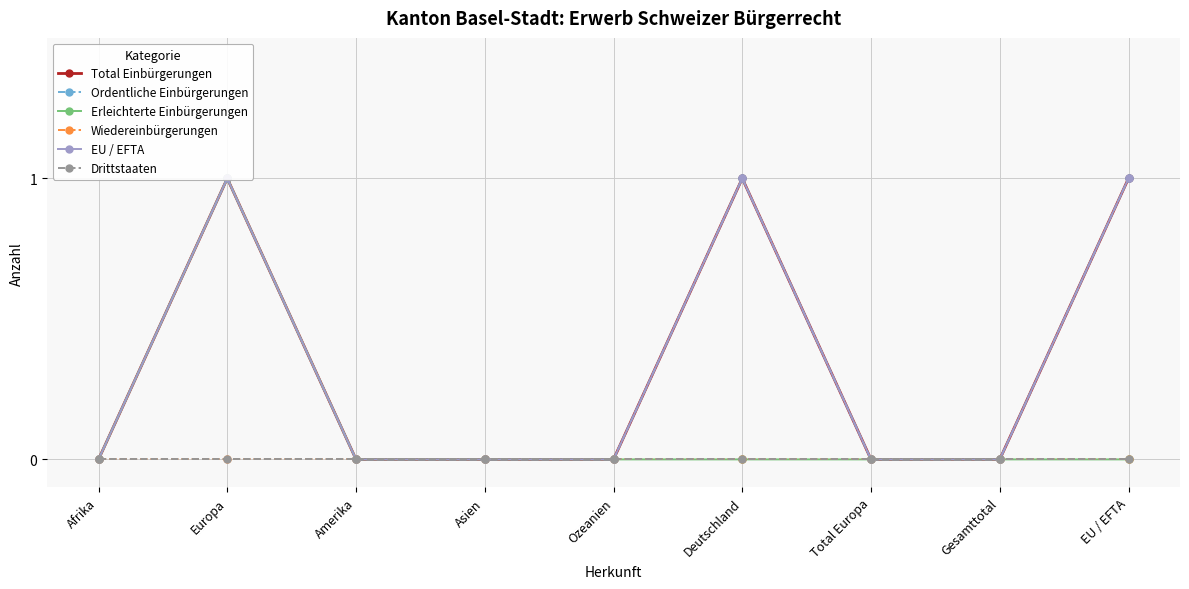

At which category is the sum across all series the highest?

Europa